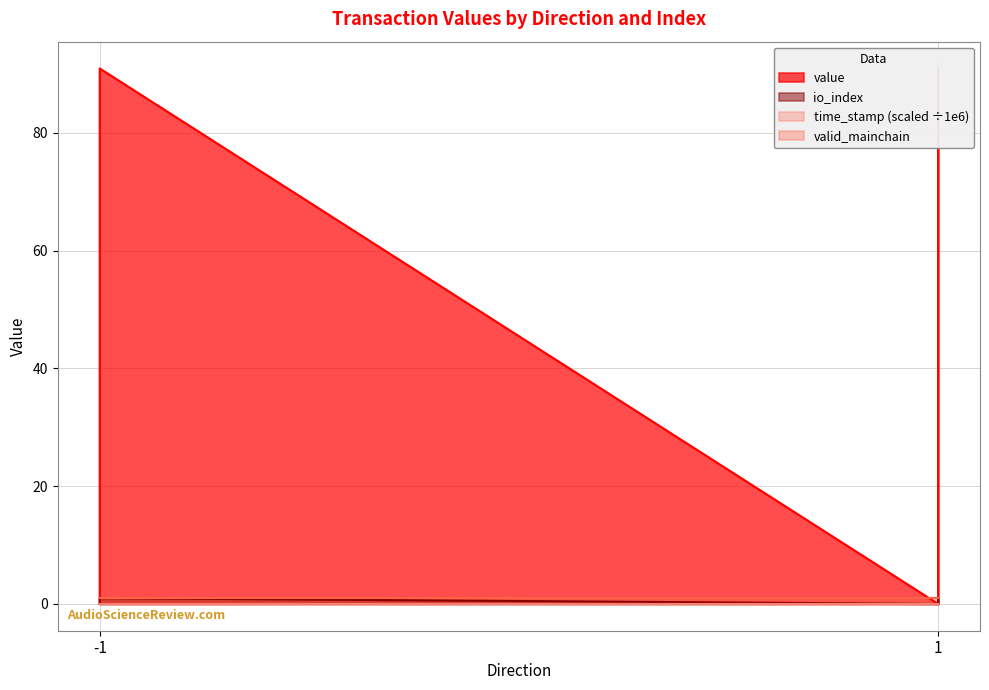

The io_index series shows -0.5 at -1. True or false?

False